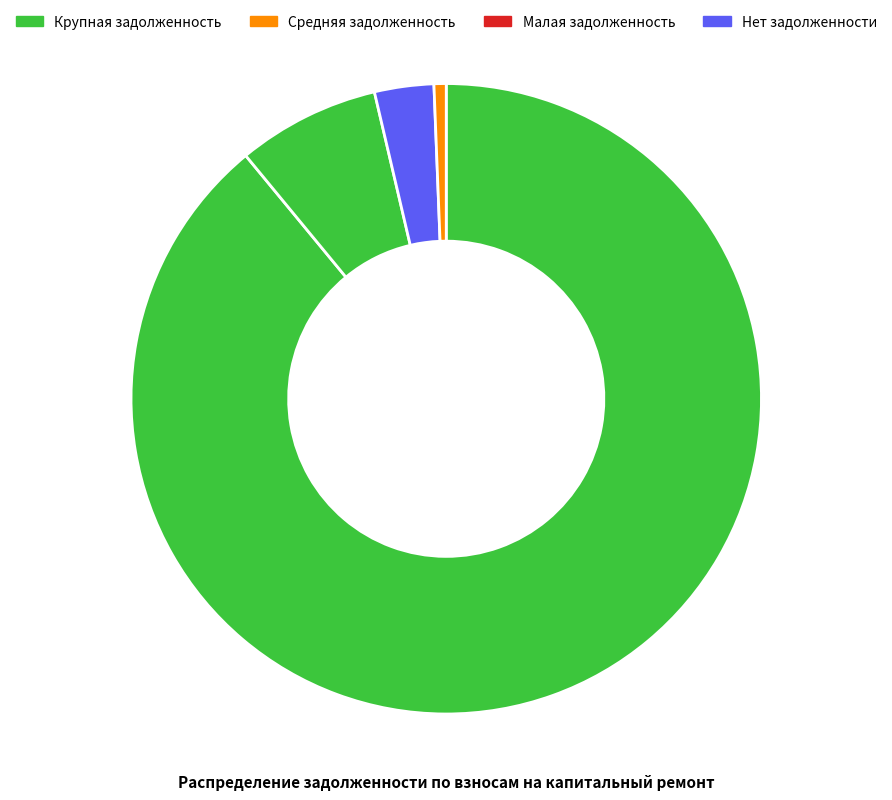

How many slices are in this pie chart?

4